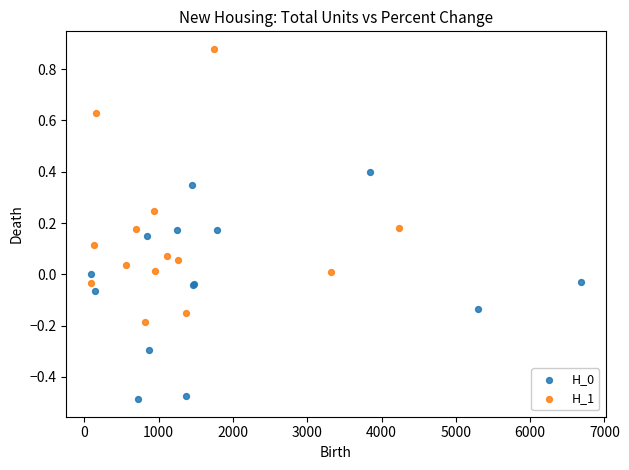

Which series reaches the maximum Y coordinate?

H_1